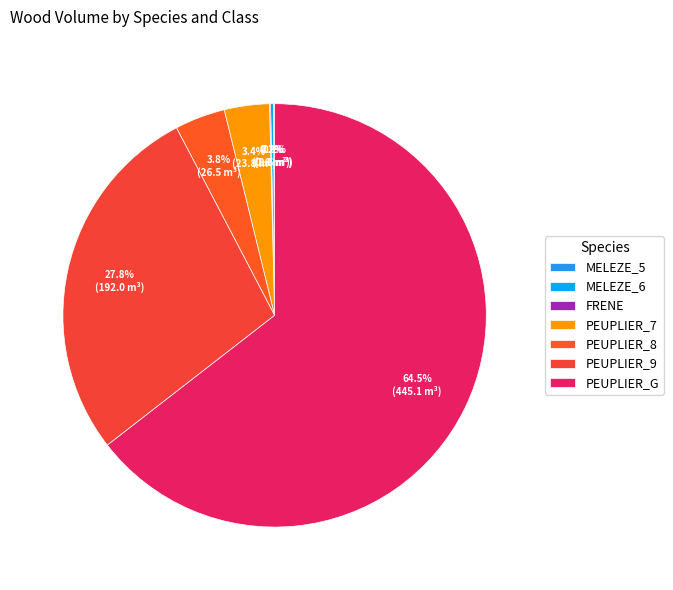

Between MELEZE_5 and PEUPLIER_9, which is larger?

PEUPLIER_9